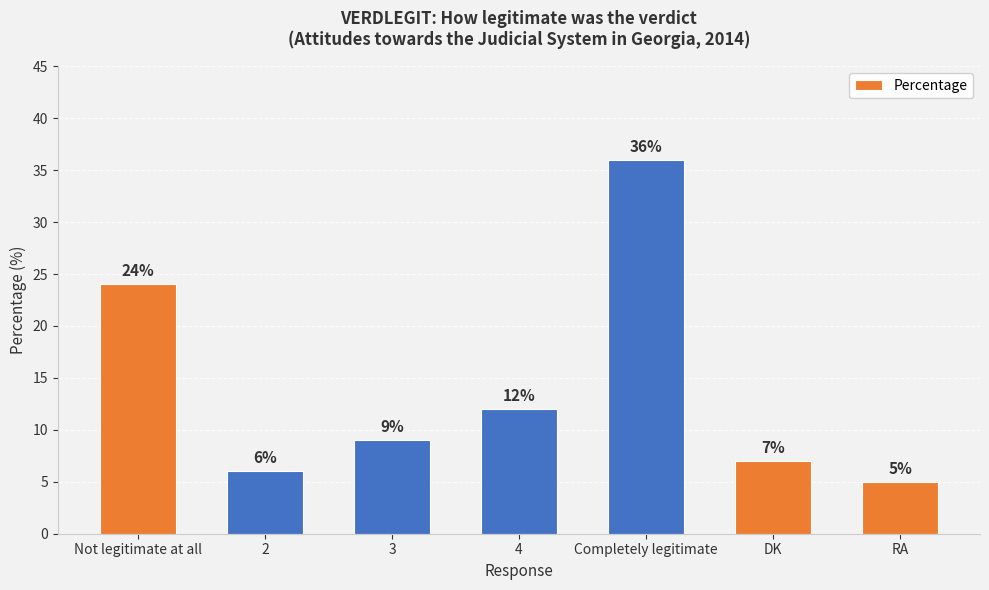

Reading right to left, transcribe all the data shown in this chart.

5	7	36	12	9	6	24